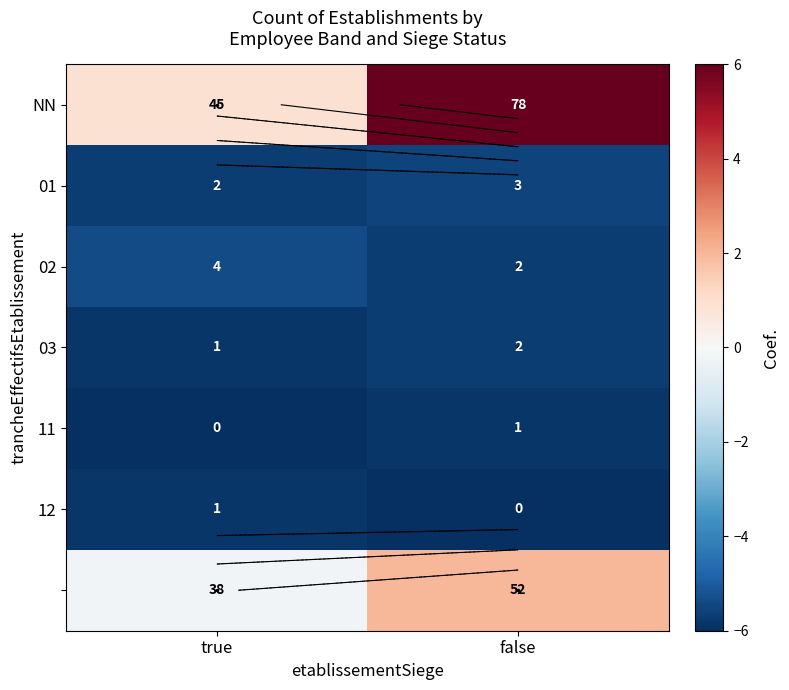

What is the minimum value for 02?

-5.7